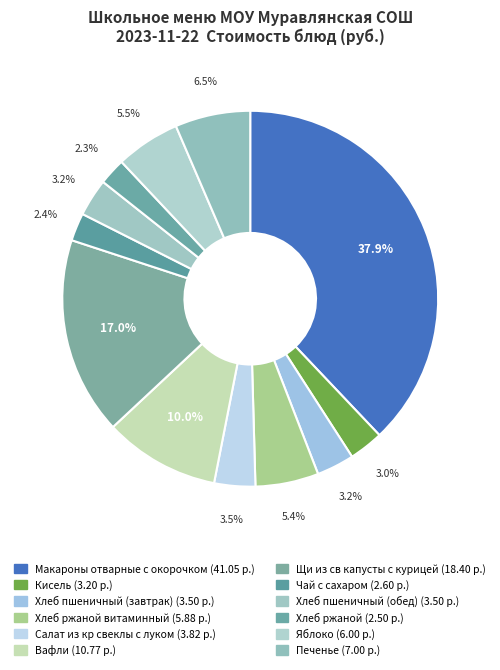

How many slices are in this pie chart?

12